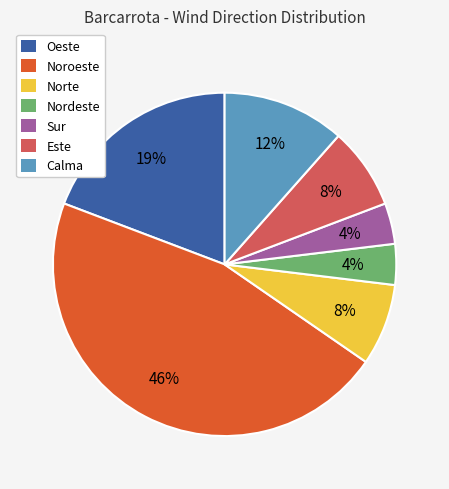

True or false: Oeste accounts for 34% of the total.

False